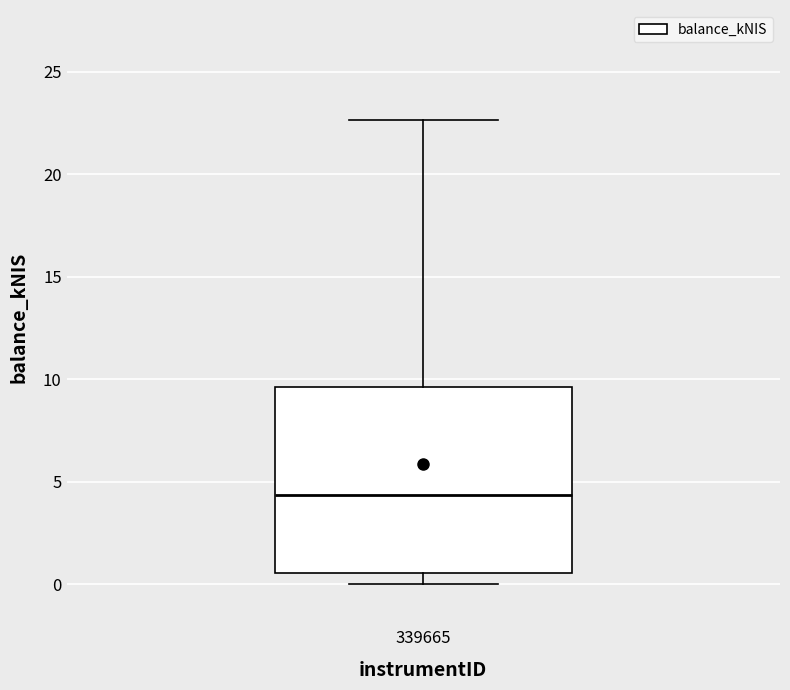

Where is the lower edge of the box at x = 339665 on the y-axis? The values are not printed on the chart, so give them approximately, as read against the axis.

0.5